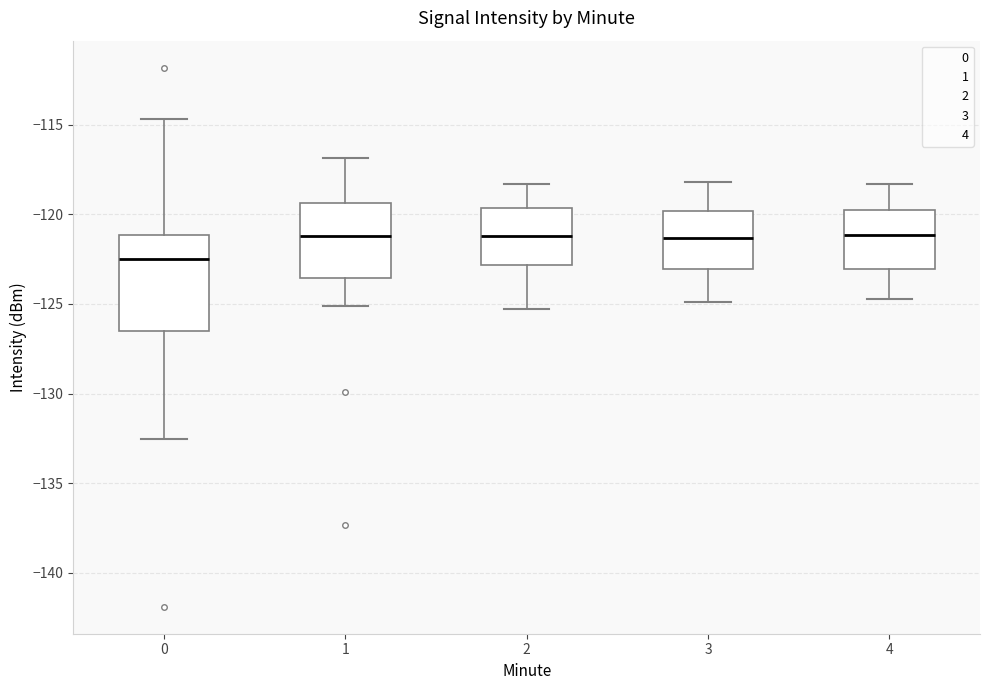

Which box is the tallest, from its lower edge to its upper edge?

0